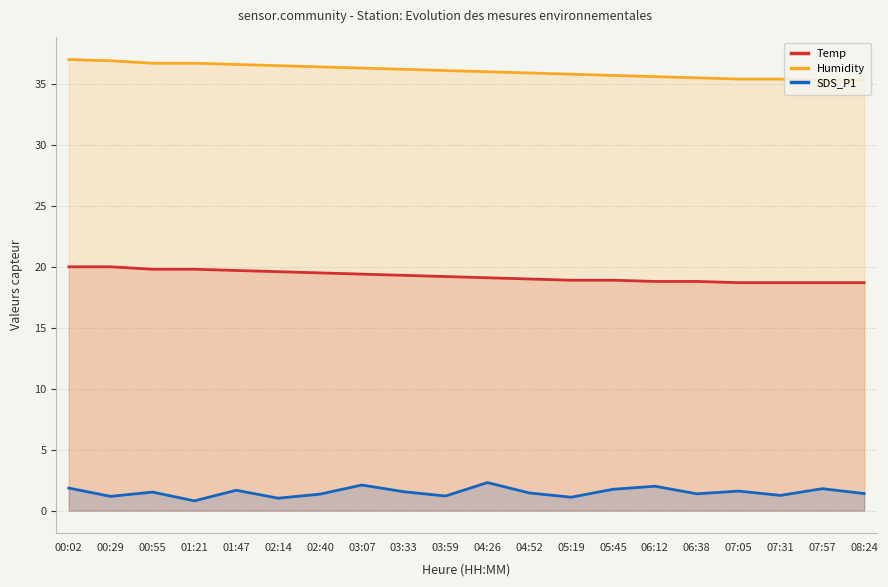

True or false: Temp and SDS_P1 cross at least once.

False